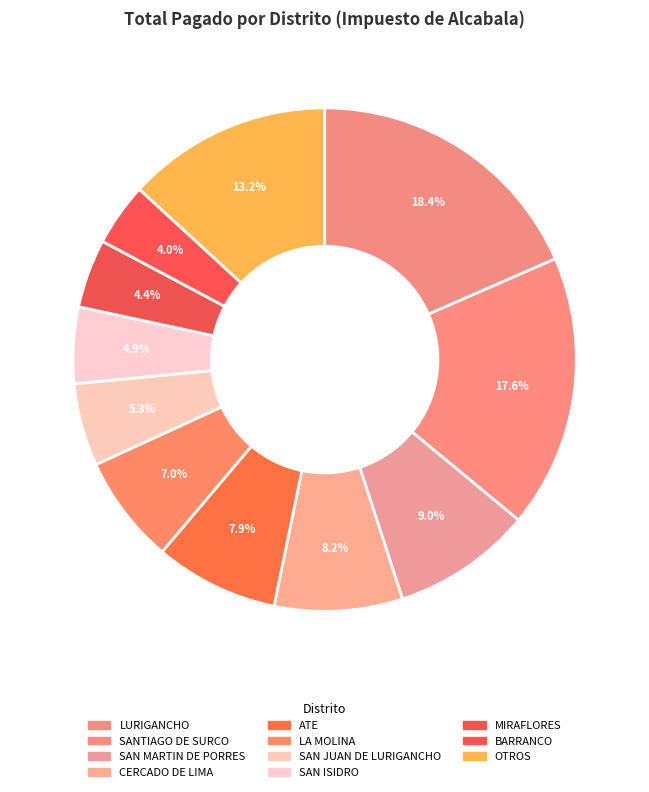

Count the number of slices in the pie.

11